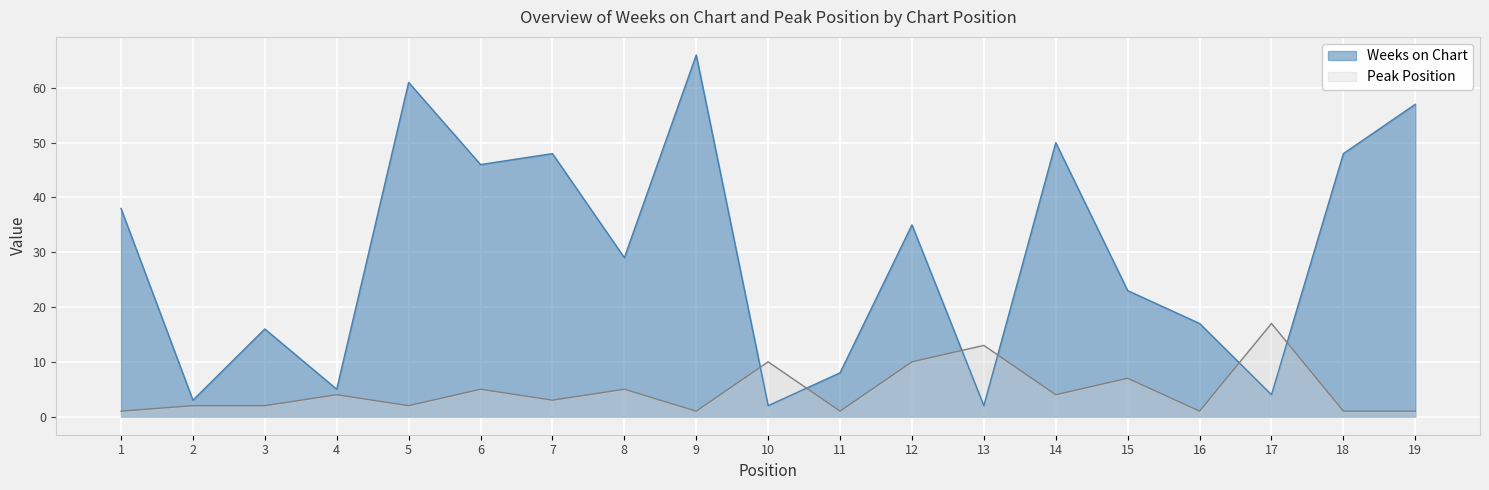

What is the spread (max minus min) of values at 17?

13